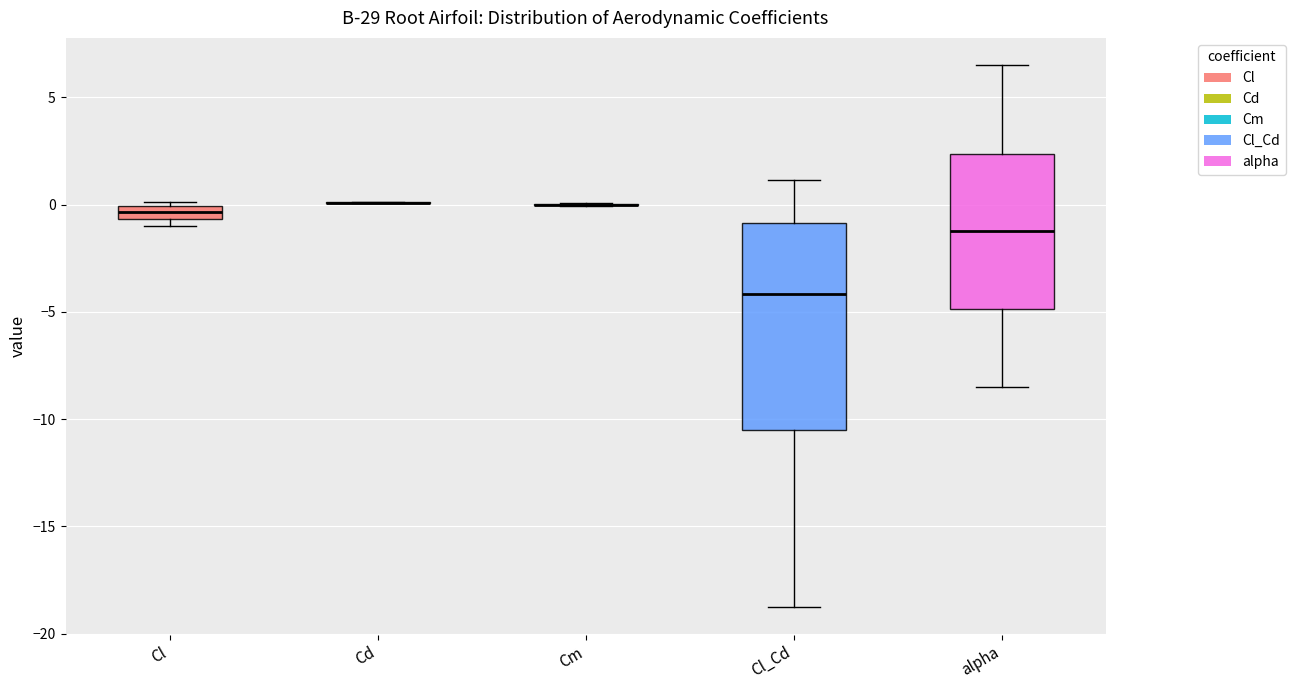

Which box is the tallest, from its lower edge to its upper edge?

Cl_Cd